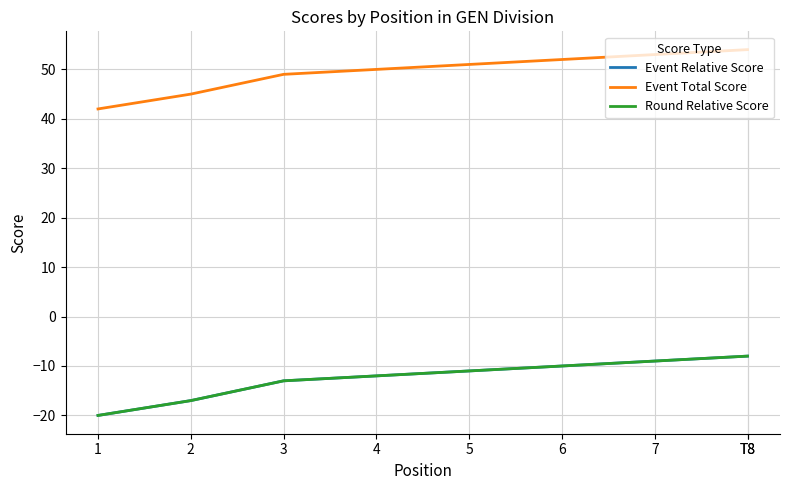

What is the difference between the Event Relative Score values at 2 and T8?

9